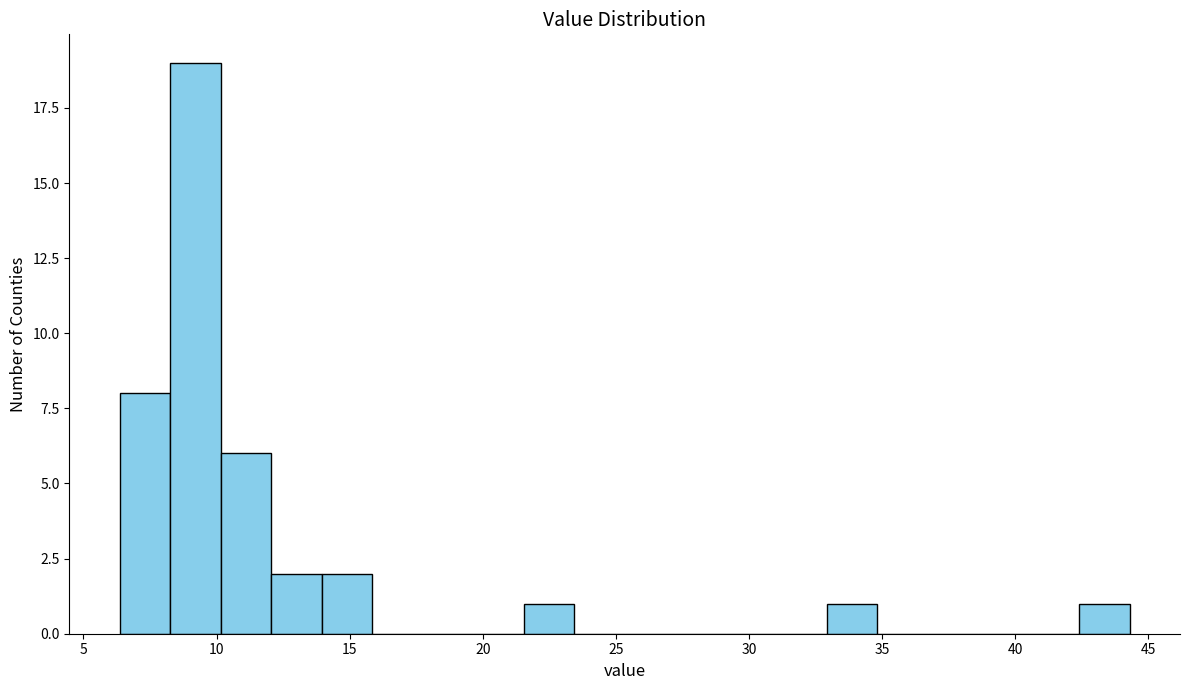

Read against the x-axis, roughly where is the centre of the tallest bar?

9.0